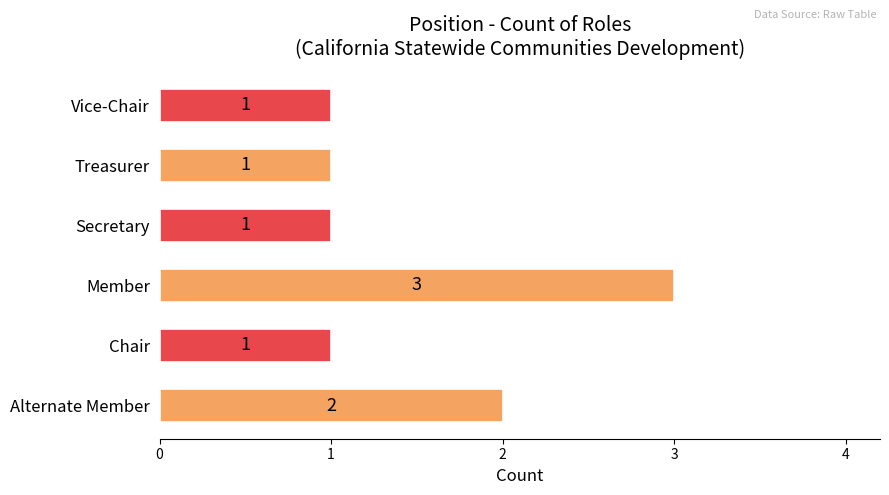

What is the greatest value displayed?

3